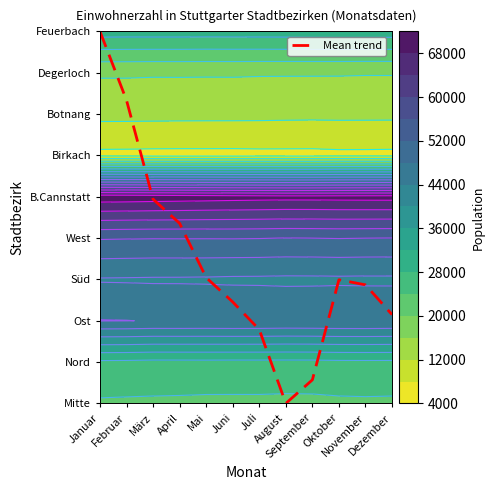

List the labels in order of value, smallest first.

August, September, Juli, Dezember, Juni, November, Oktober, Mai, April, März, Februar, Januar